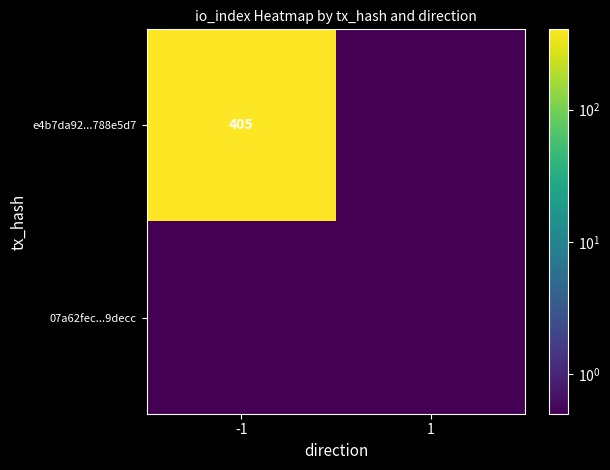

At which category is the sum across all series the highest?

-1